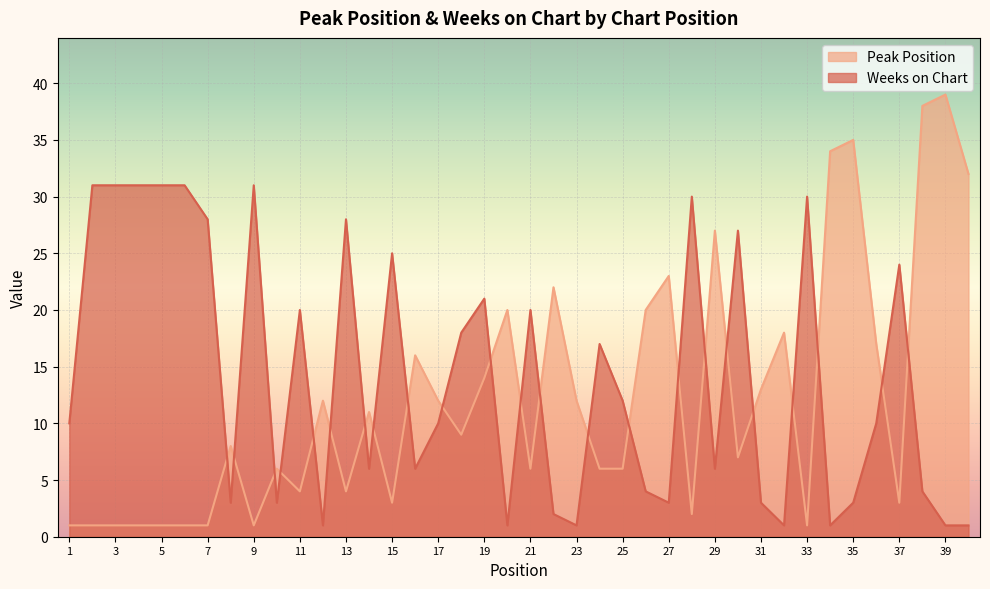

The value of Weeks on Chart at 38 is 4. True or false?

True